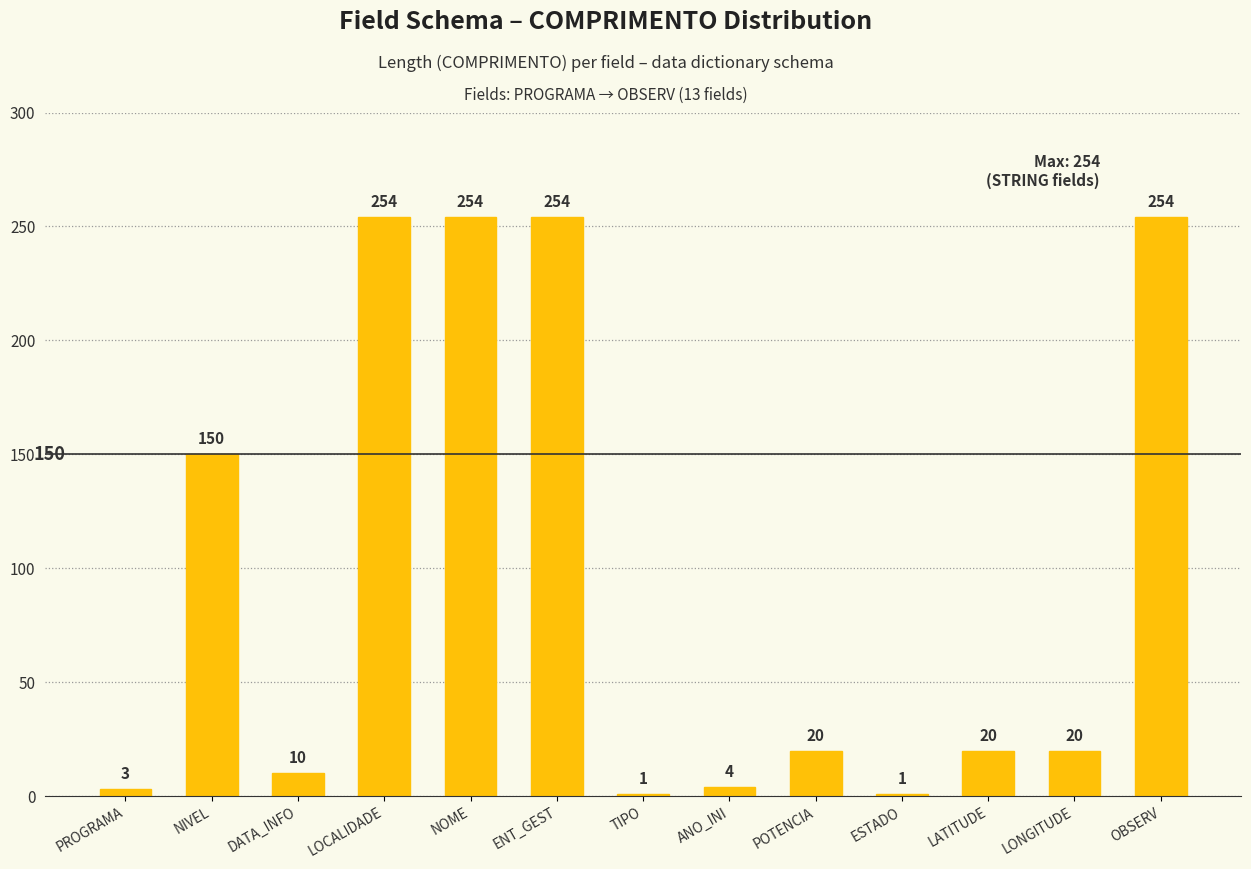

What is the label of the 8th bar from the left?

ANO_INI